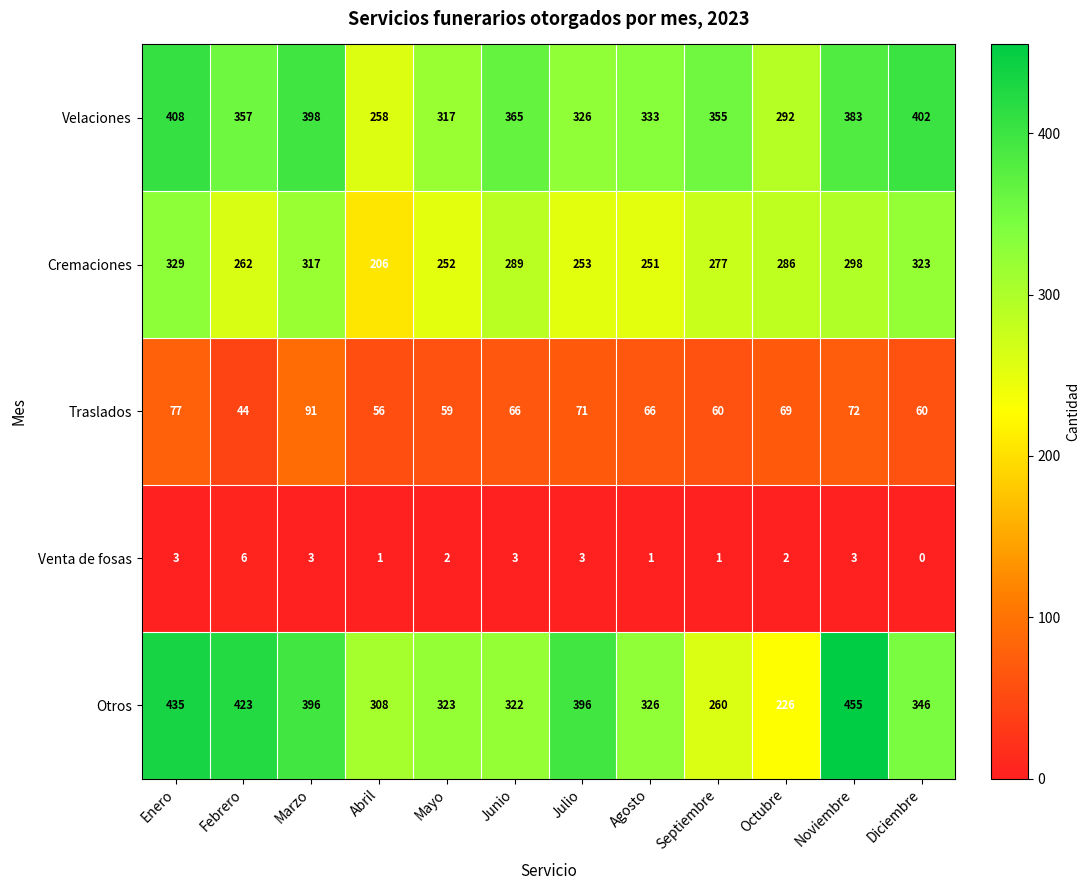

At which label does Venta de fosas reach its minimum?

Diciembre